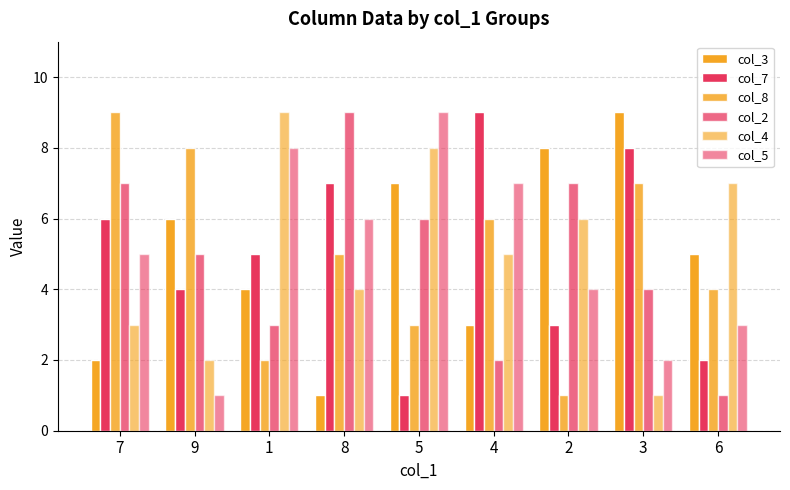

What is the minimum value for col_2?

1